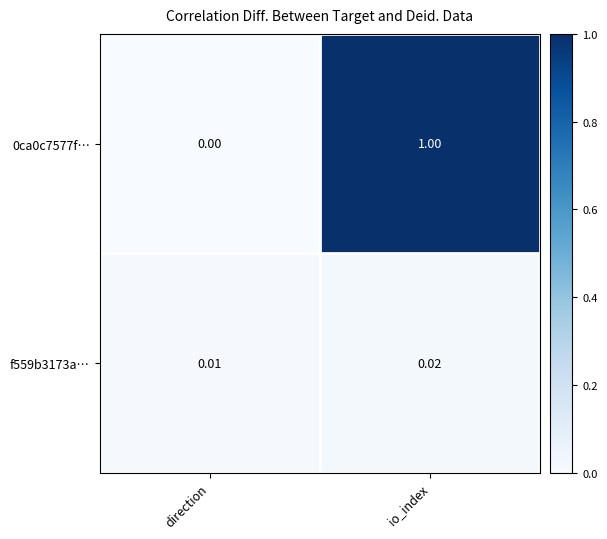

What is the greatest value displayed?

1.0